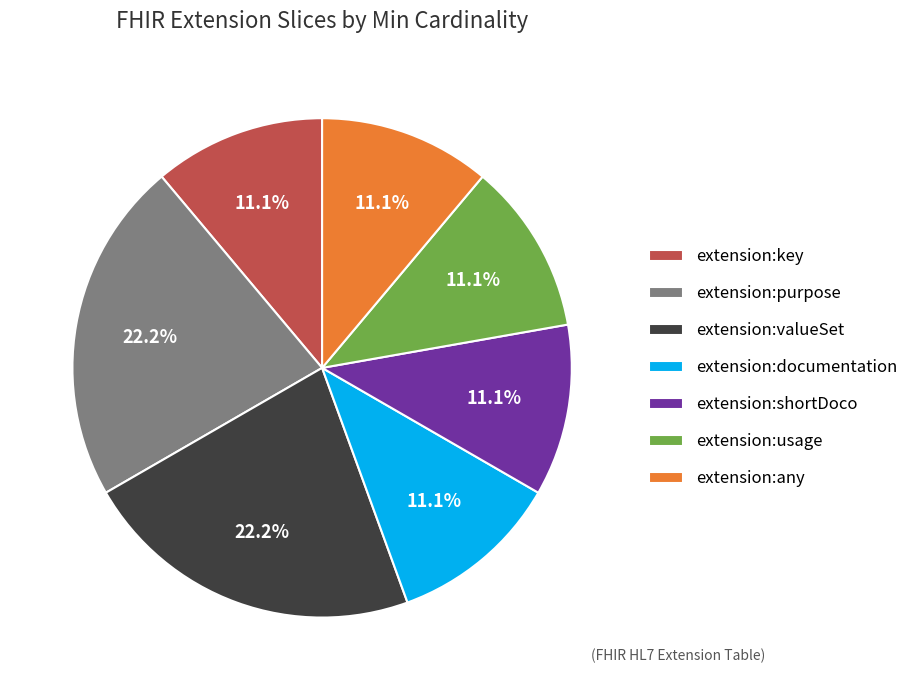

What is the total percentage of extension:usage and extension:documentation?

22.2%